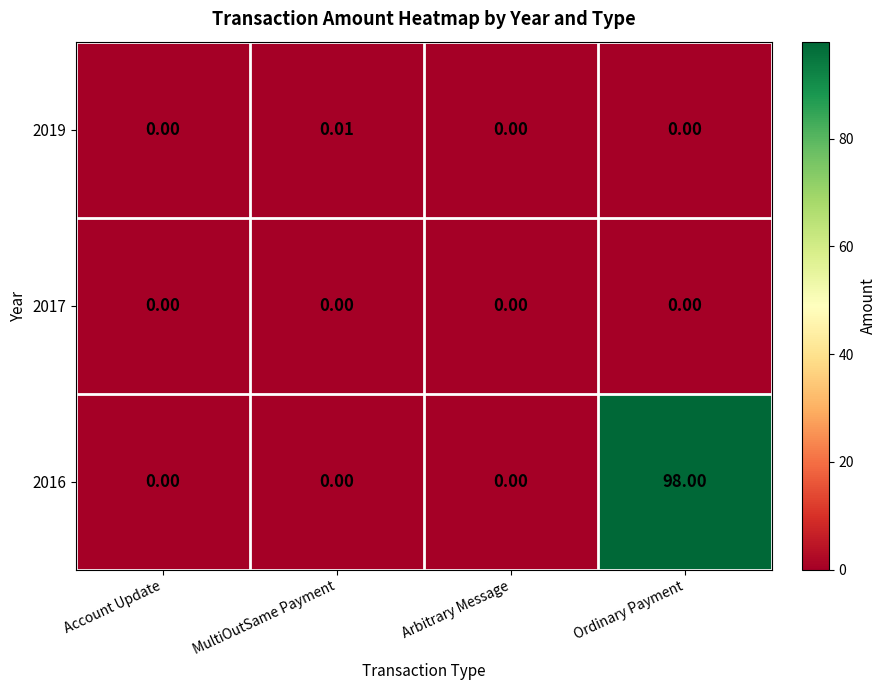

What is the greatest value displayed?

98.0